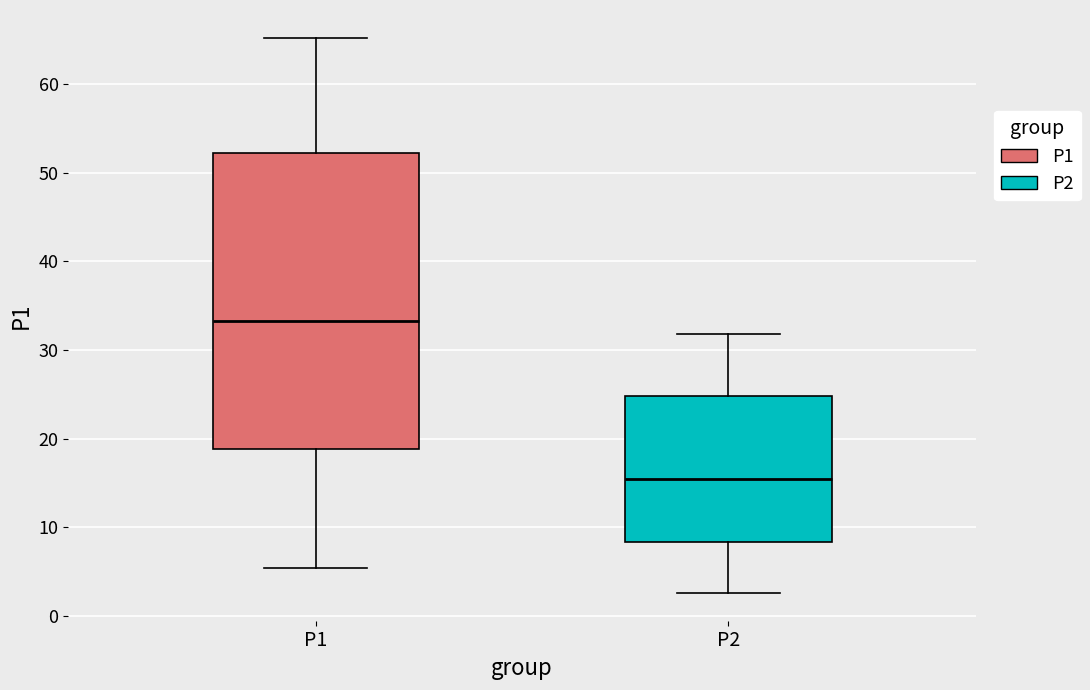

Reading left to right, transcribe this box plot: for each box, give where its median line is, the range the box spans, and where its two whiskers end, as read against the y-axis. The values are not printed on the chart, so give them approximately, as read against the axis.

P1: median 33, box 19 to 52, whiskers 5 to 65
P2: median 15, box 8 to 25, whiskers 3 to 32